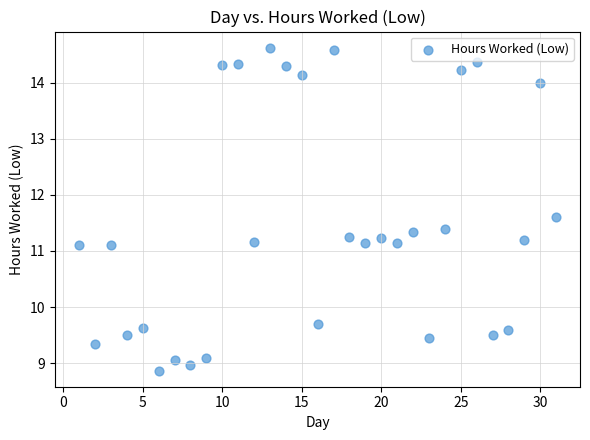

What is the range of X values (max minus min)?

30.0